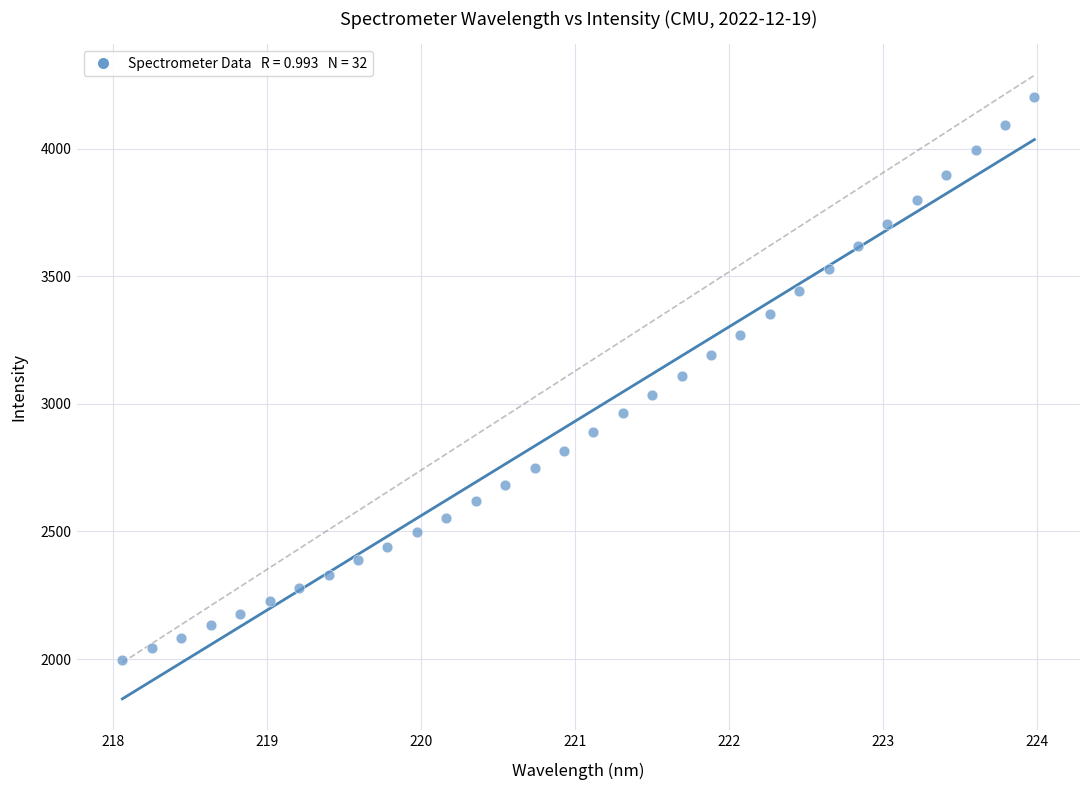

What is the range of Y values (max minus min)?

2204.7